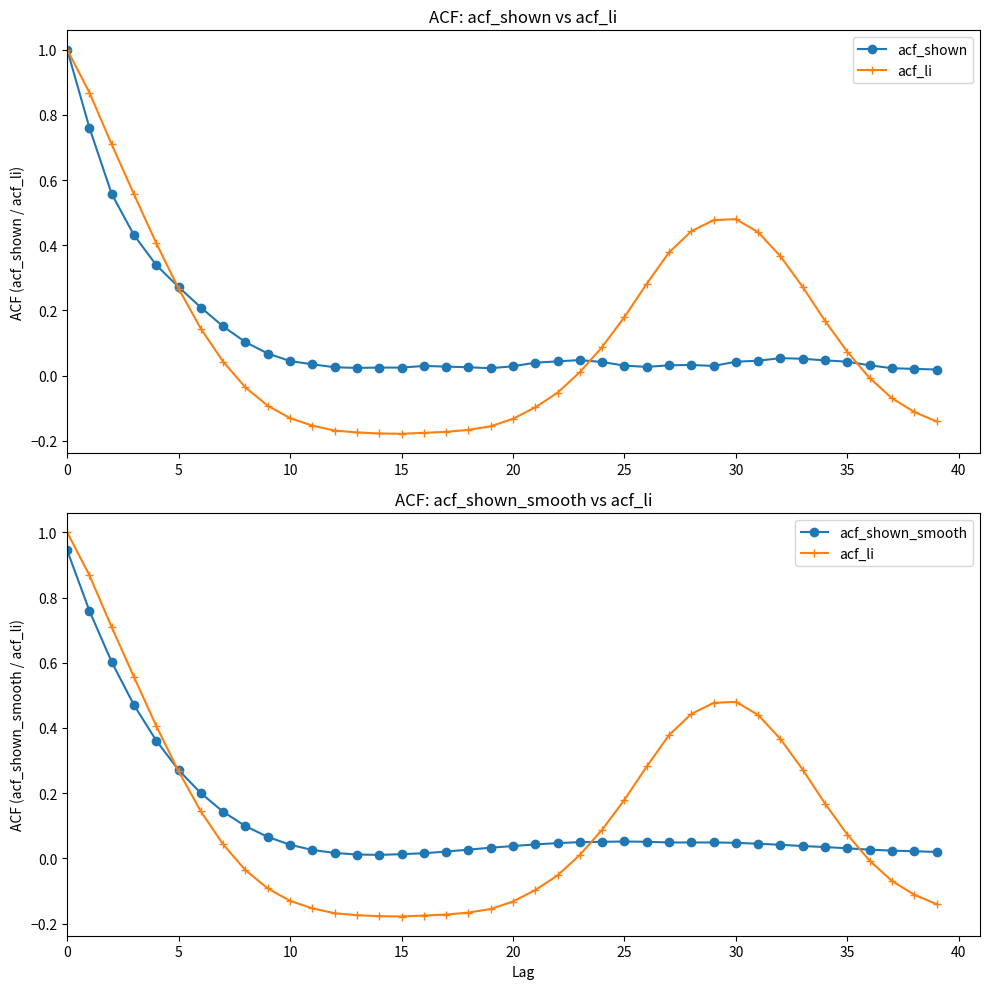

How many intersections are there between acf_li and acf_shown?

3